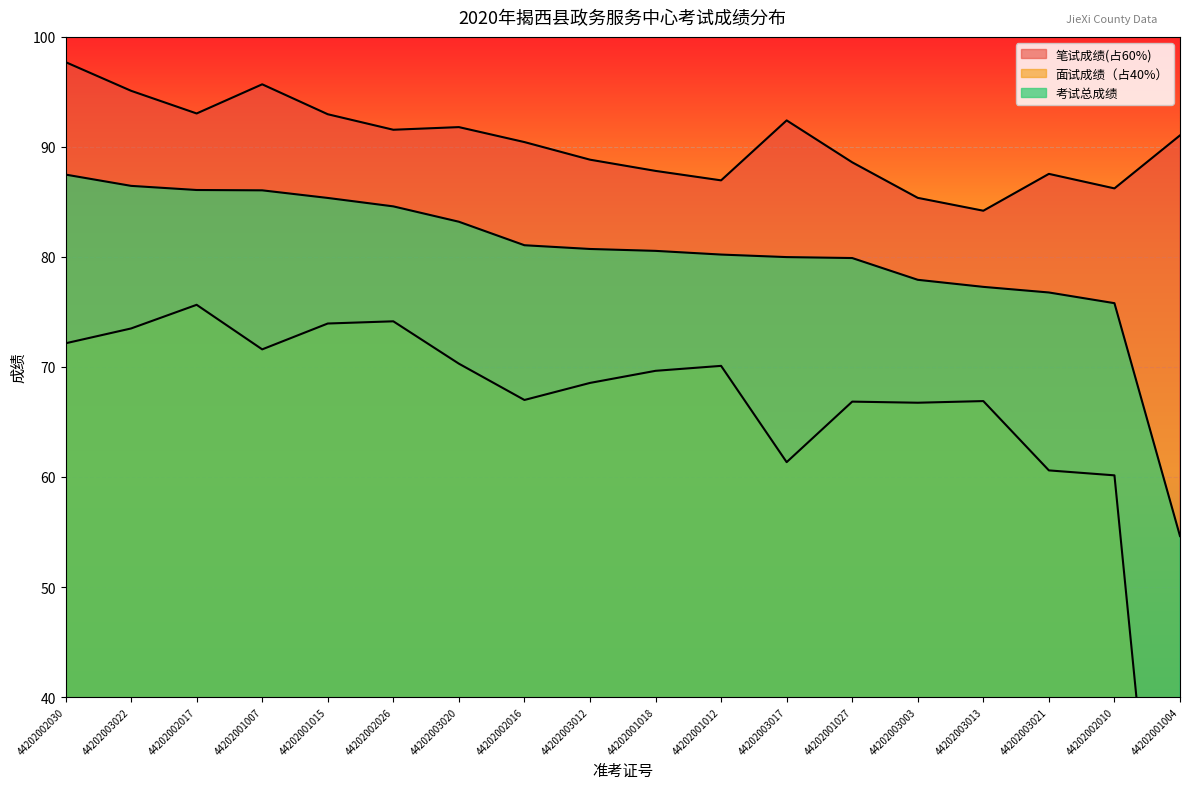

What is the difference between the highest and lowest values at 44202002010?

26.1